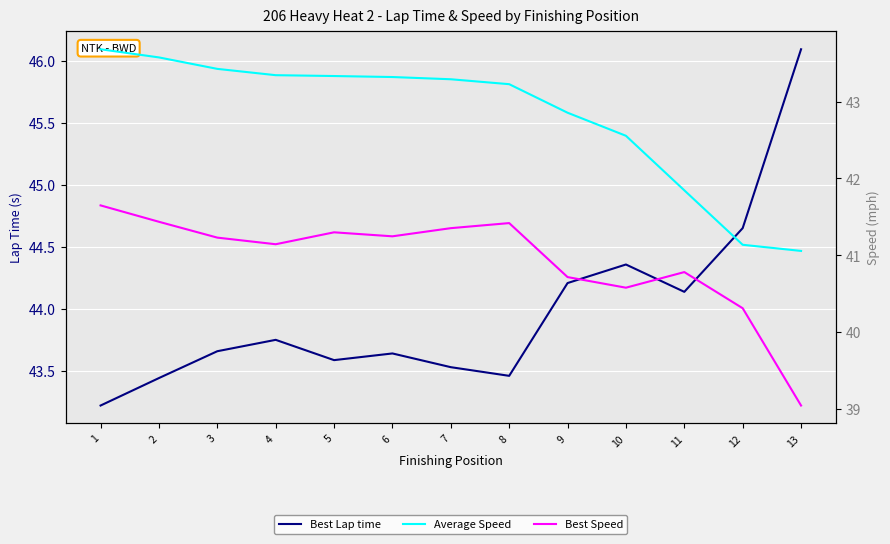

What is the difference between the Best Speed values at 12 and 10?

0.3